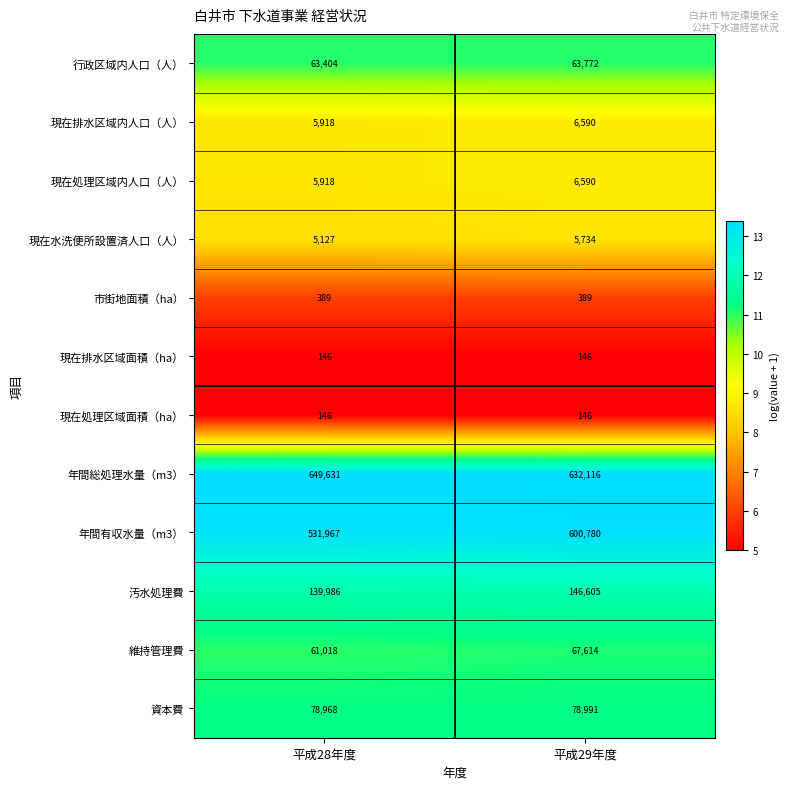

Count the number of data series in this chart.

12